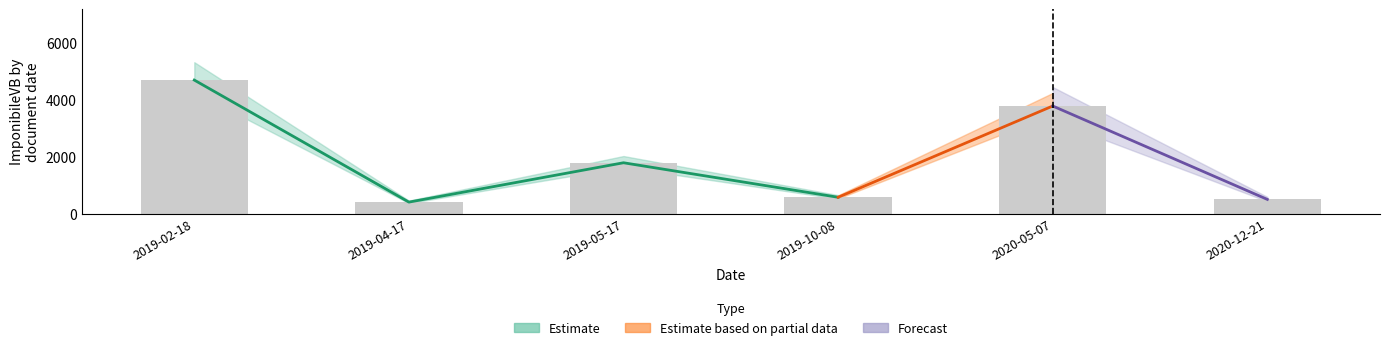

List the labels in order of TotaleVB value, smallest first.

2019-04-17, 2020-12-21, 2019-10-08, 2019-05-17, 2020-05-07, 2019-02-18